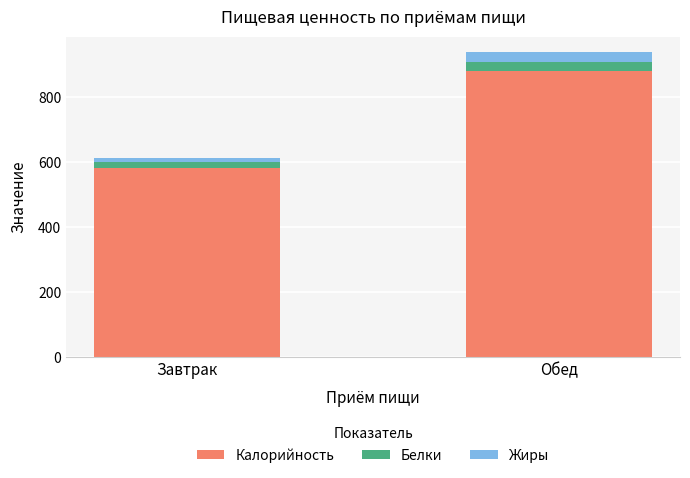

How many data points does each series have?

2